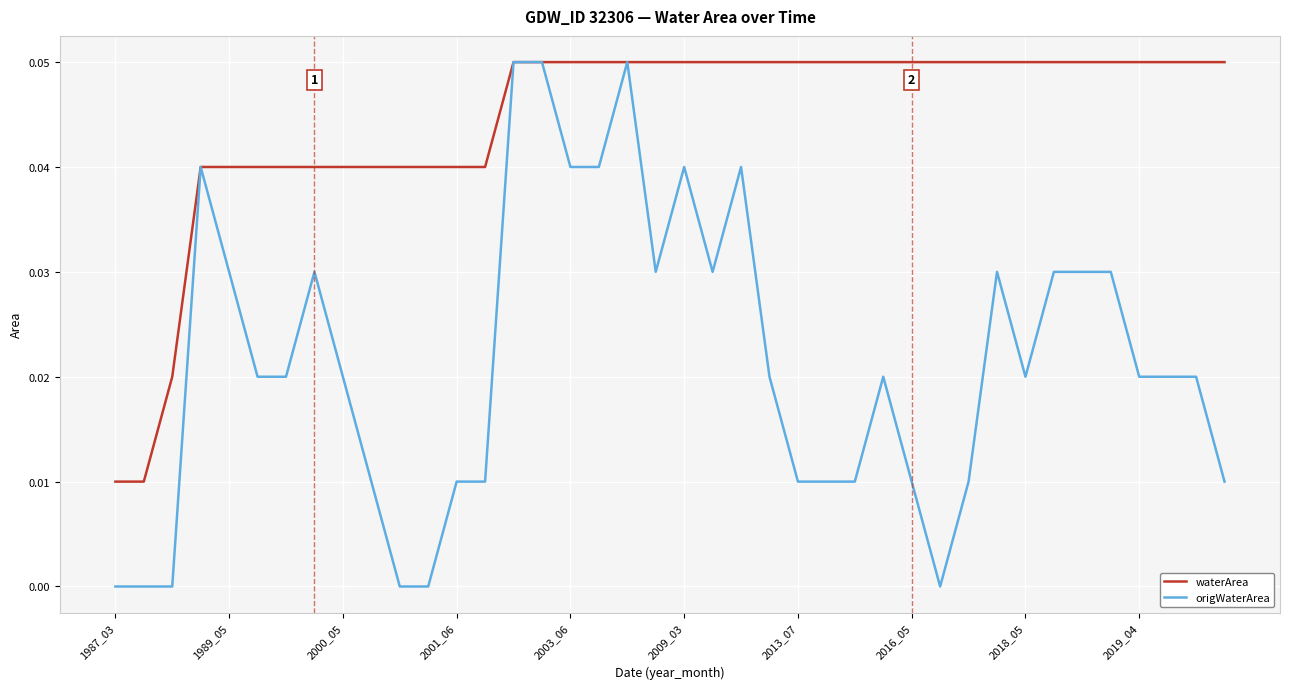

Which series has the largest total across all categories?

waterArea